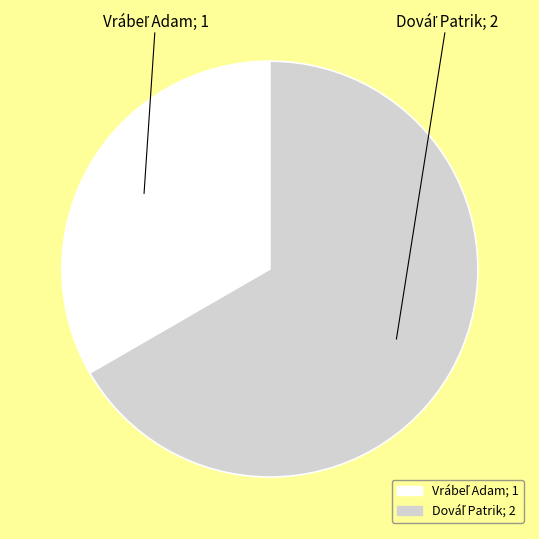

Is there a majority slice in this chart?

Yes